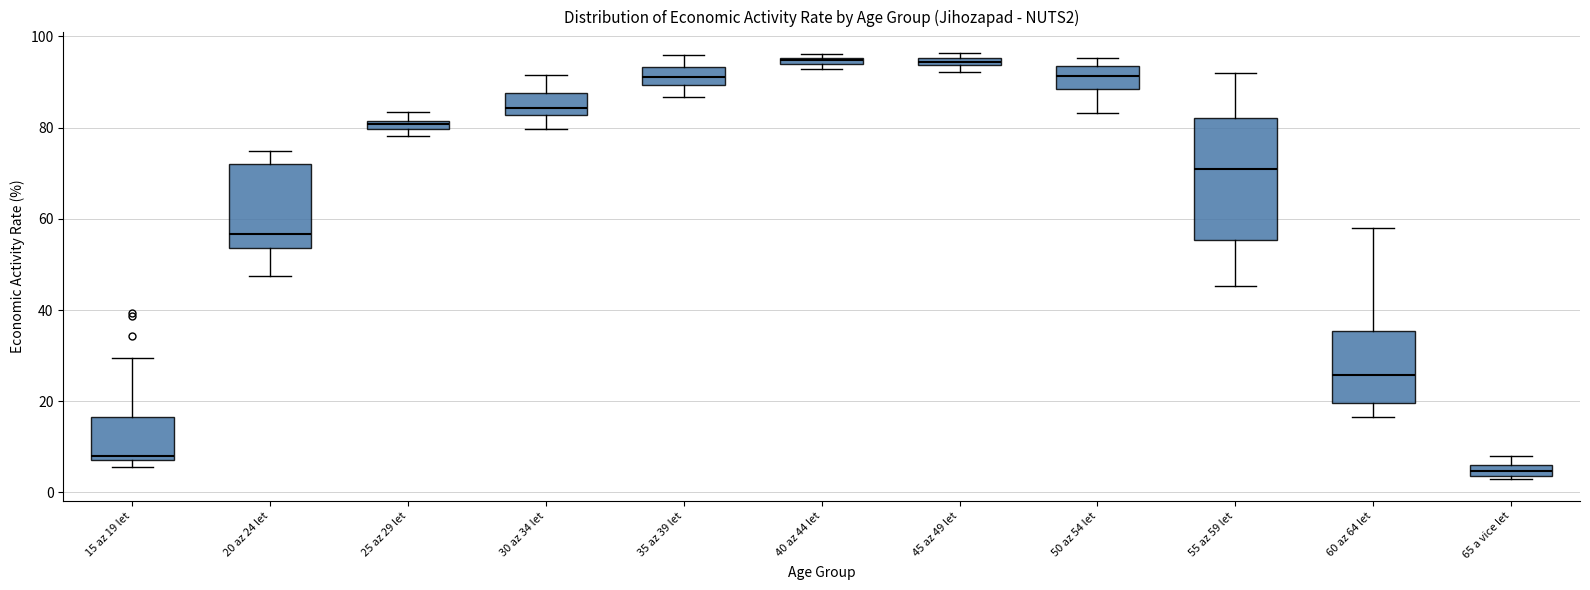

Comparing the boxes themselves (not the whiskers), which one is the tallest?

55 az 59 let